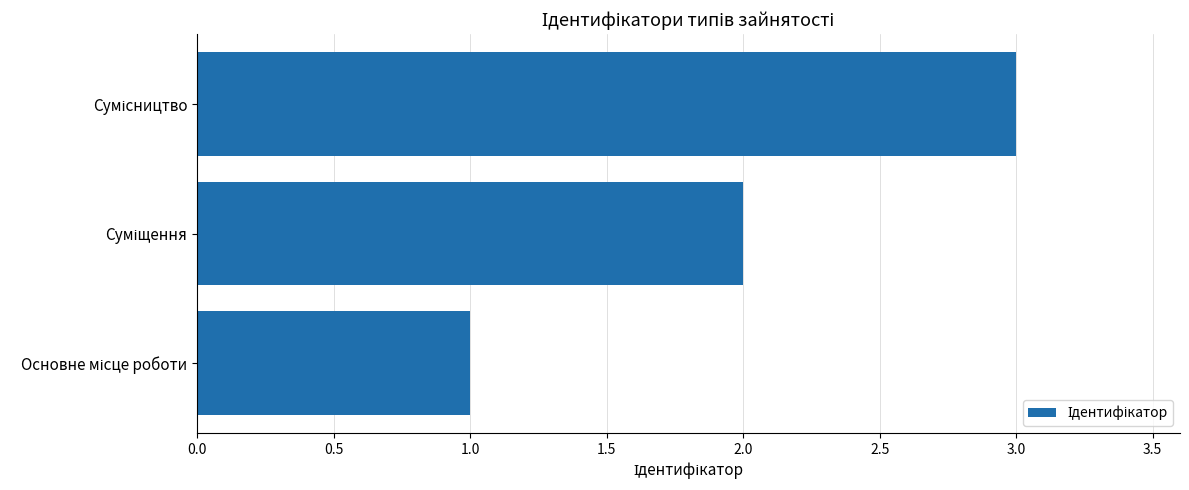

Does the chart contain any negative values?

No